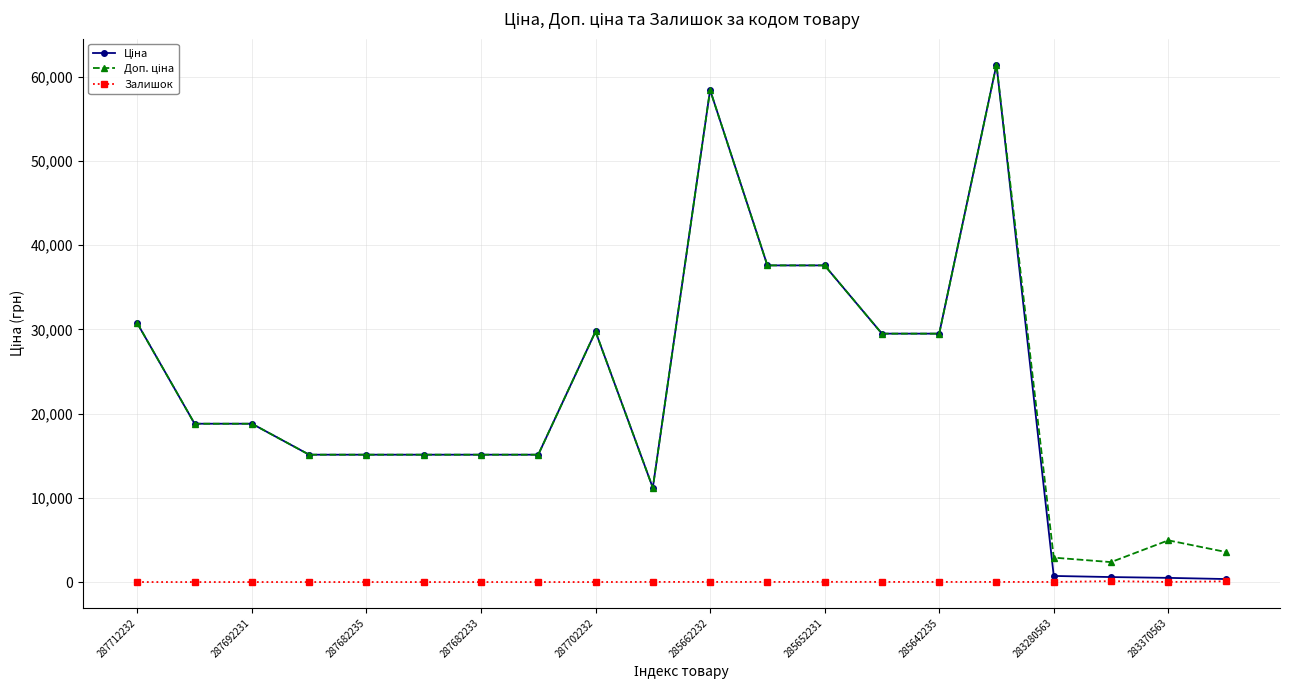

How many data points in Залишок are less than 11?

10